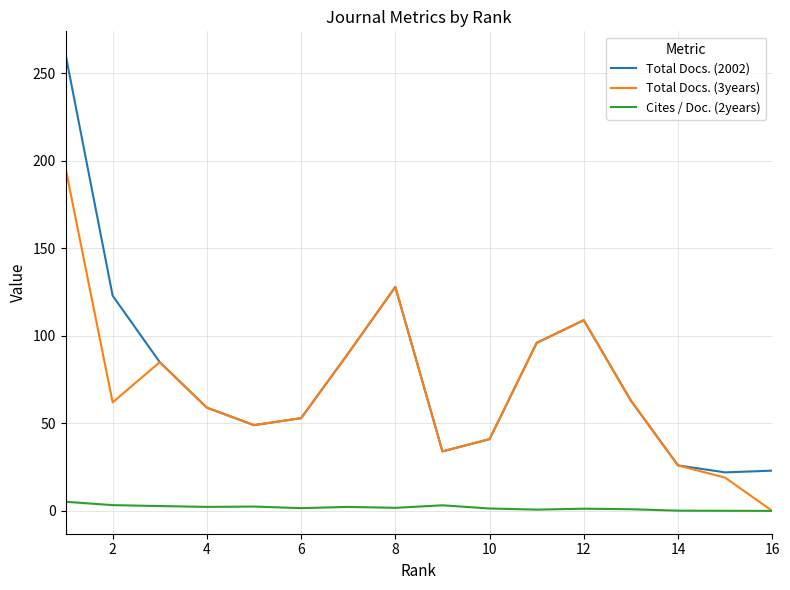

How many categories are shown in the chart?

16